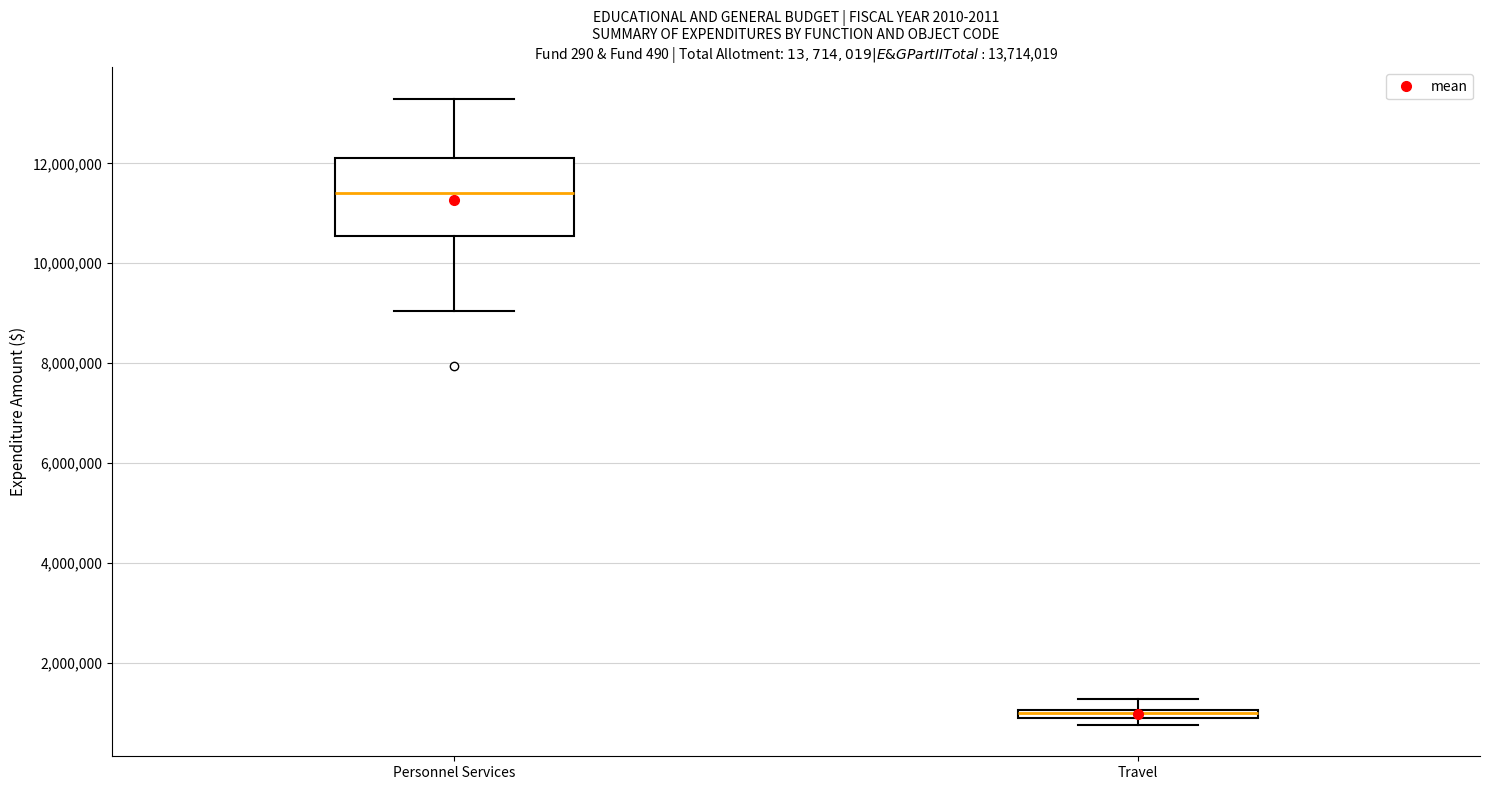

Which box's median line is the highest?

Personnel Services